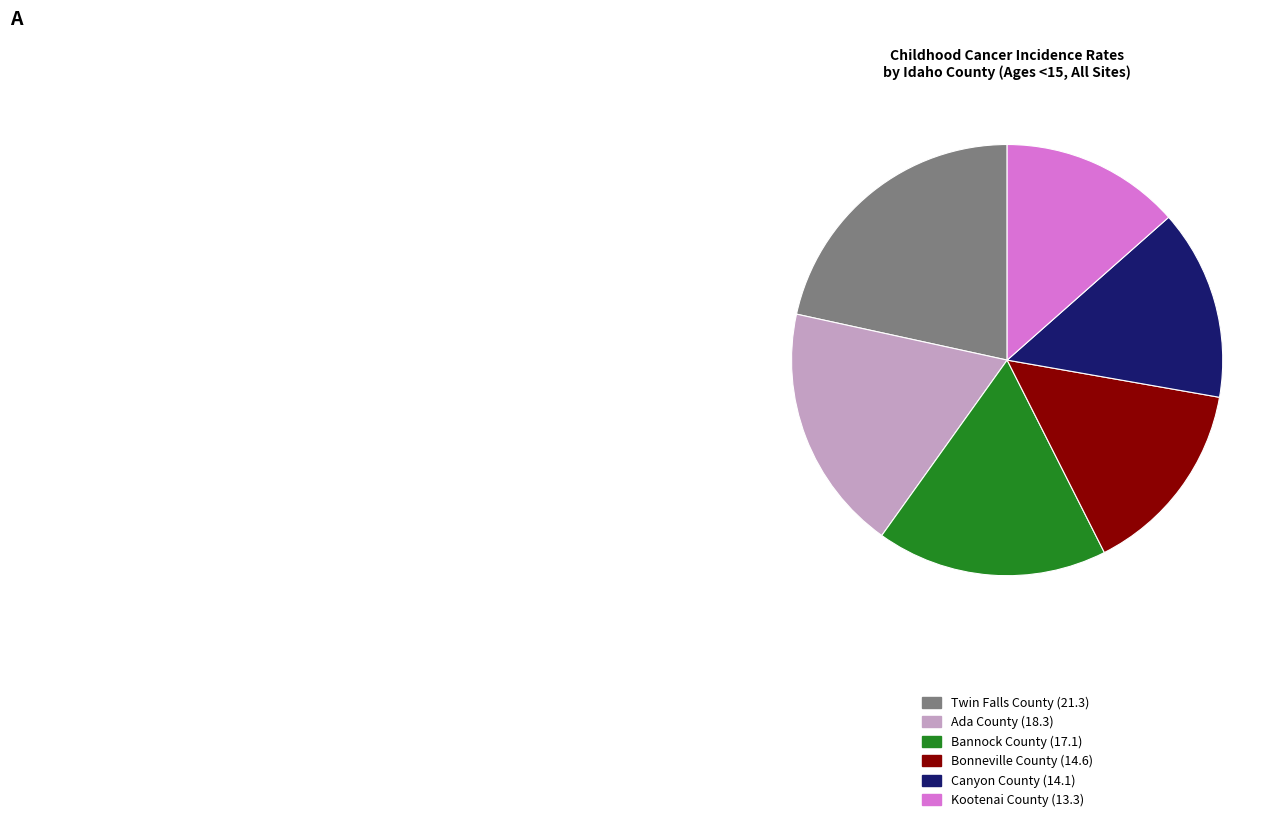

True or false: Canyon County accounts for 14% of the total.

True